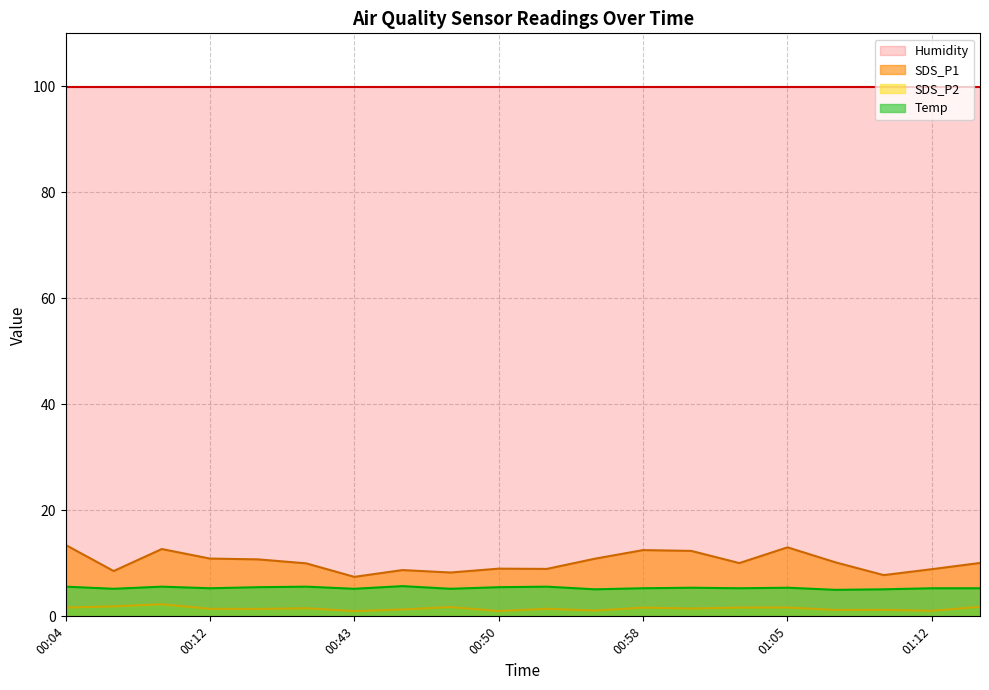

Count the number of categories in the chart.

20